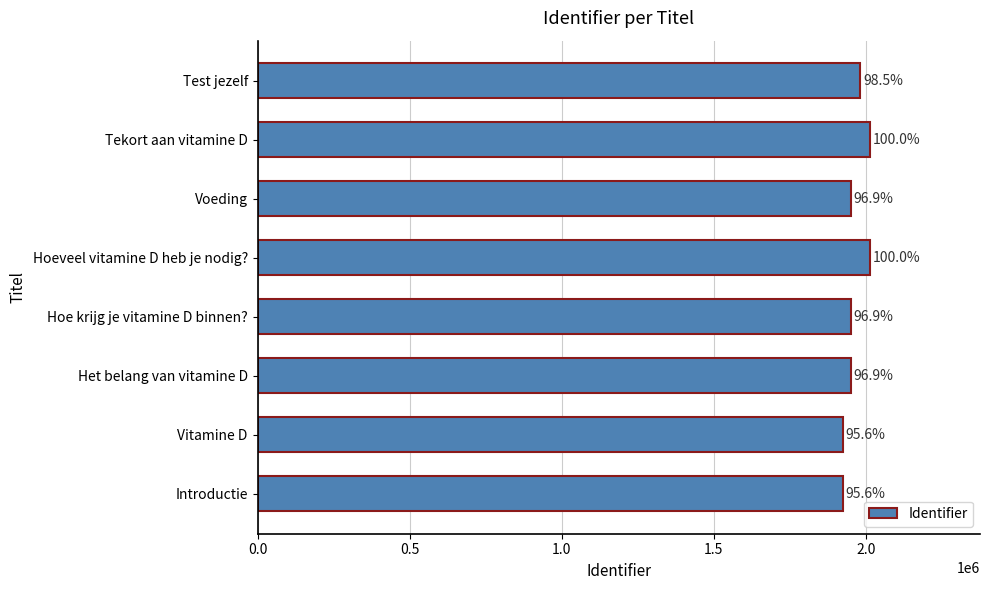

What is the greatest value displayed?

2013671